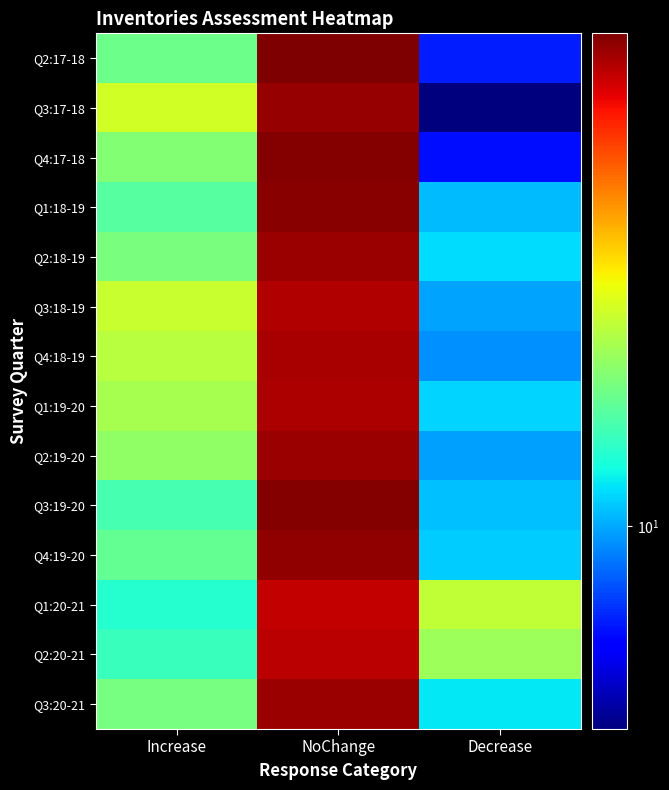

At which category is the sum across all series the highest?

NoChange